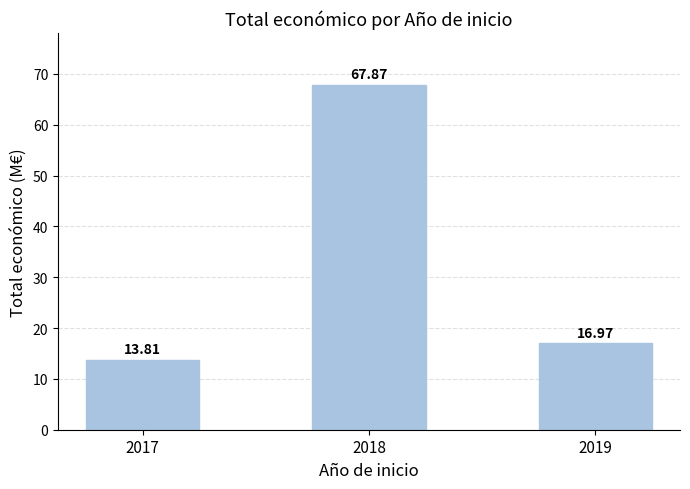

How many data points are less than 16?

1